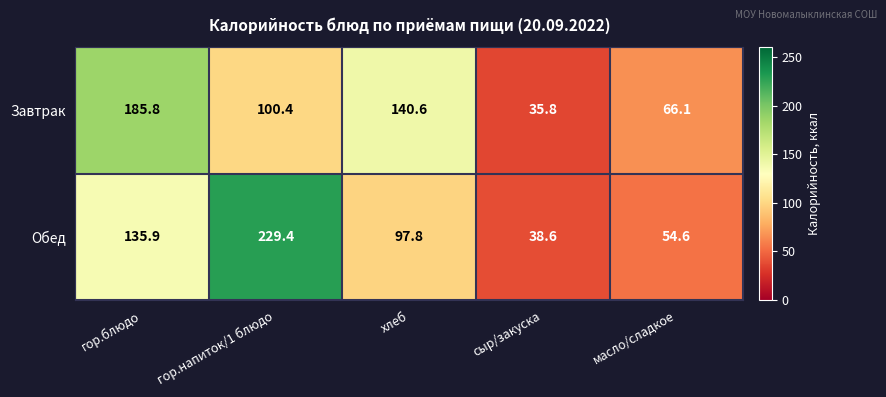

What value does the Завтрак series have at сыр/закуска?

35.8